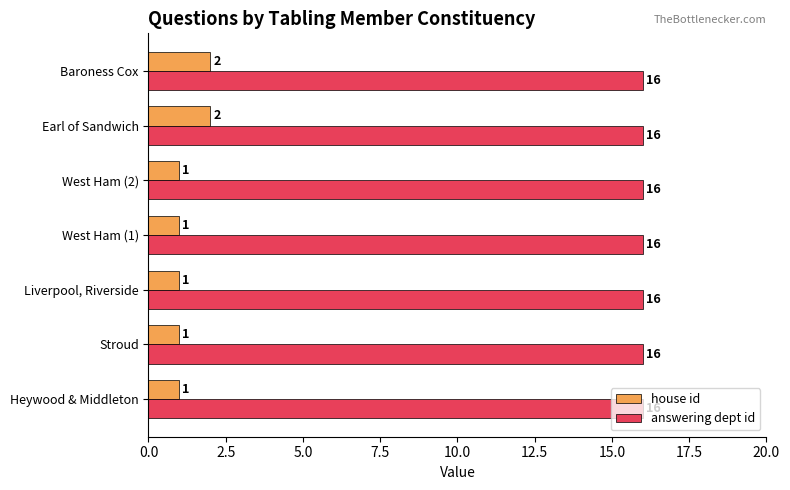

Is the value of answering dept id at West Ham (2) greater than the value of house id at Stroud?

Yes